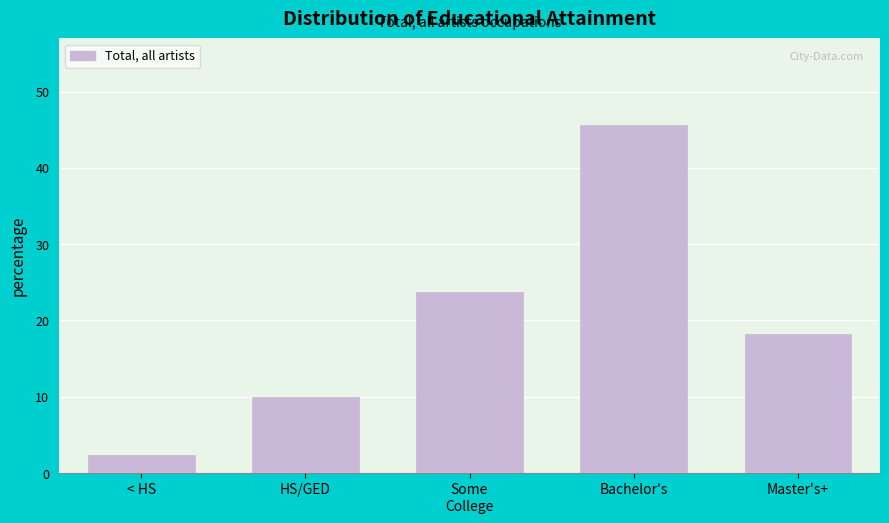

Reading left to right, what are all the values shown in this chart?

2.4	10.0	23.7	45.6	18.3